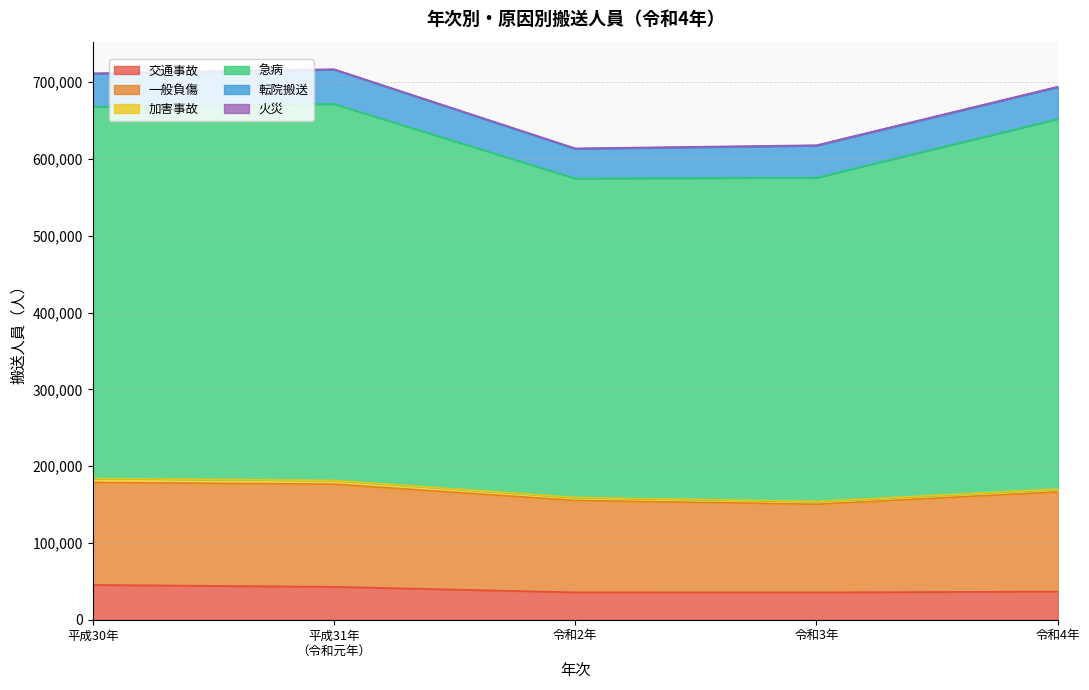

Reading right to left, what are all the values shown in this chart?

交通事故: 令和4年=36662	令和3年=35577	令和2年=35653	平成31年
（令和元年）=42844	平成30年=45333
一般負傷: 令和4年=129783	令和3年=114823	令和2年=119645	平成31年
（令和元年）=133728	平成30年=133410
加害事故: 令和4年=3711	令和3年=3601	令和2年=3915	平成31年
（令和元年）=4813	平成30年=5272
急病: 令和4年=482080	令和3年=421778	令和2年=415596	平成31年
（令和元年）=490379	平成30年=484162
転院搬送: 令和4年=41420	令和3年=41659	令和2年=38499	平成31年
（令和元年）=44658	平成30年=42823
火災: 令和4年=584	令和3年=565	令和2年=616	平成31年
（令和元年）=606	平成30年=682